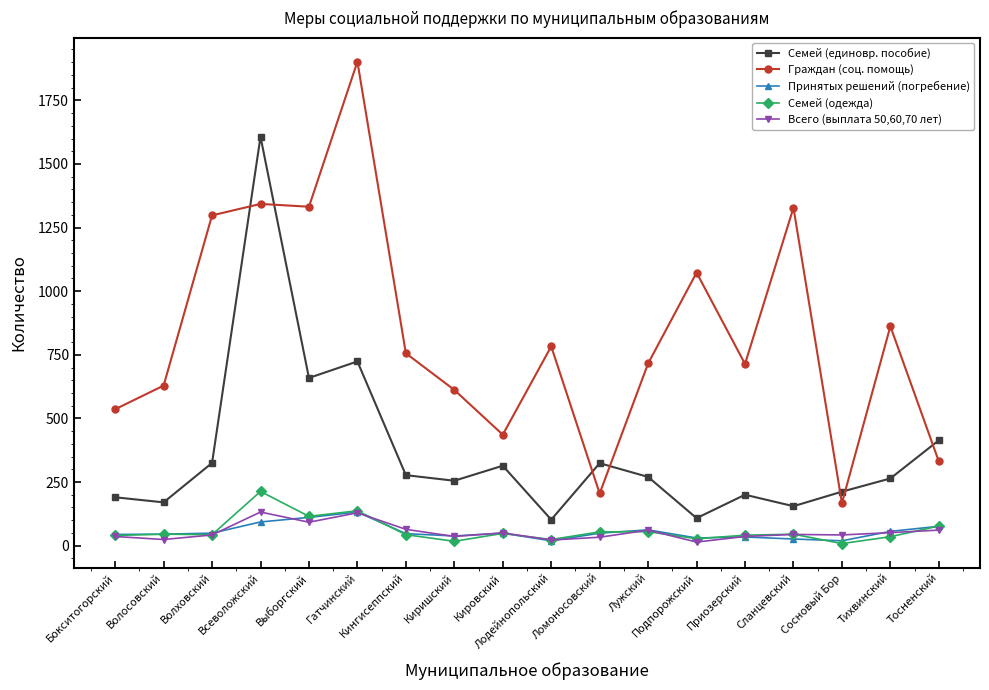

What is the difference between the highest and lowest values at Лужский?

661